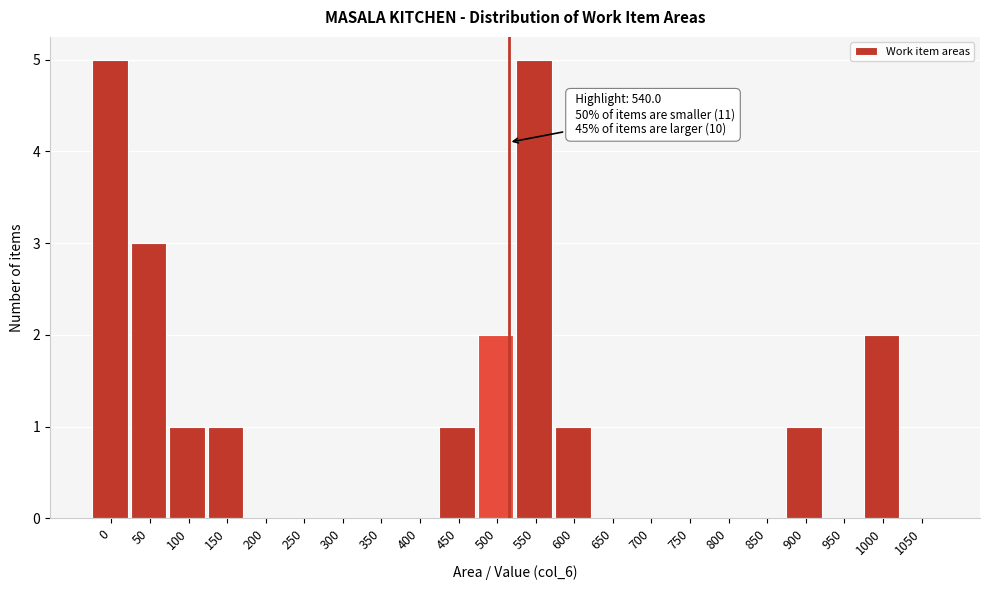

Reading right to left, extract all data points from this chart.

1050=0	1000=2	950=0	900=1	850=0	800=0	750=0	700=0	650=0	600=1	550=5	500=2	450=1	400=0	350=0	300=0	250=0	200=0	150=1	100=1	50=3	0=5